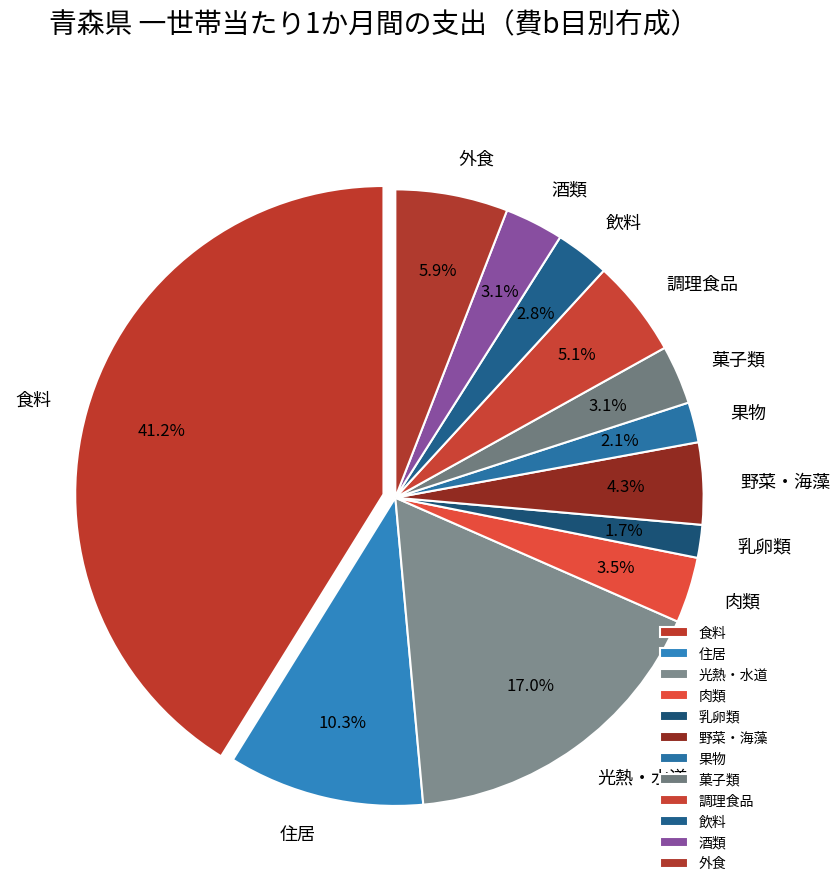

True or false: 食料 accounts for 28% of the total.

False